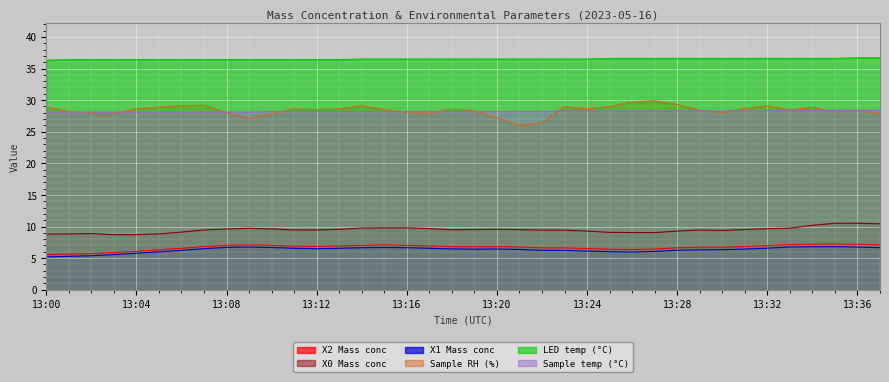

Reading right to left, list all the values displayed in this chart.

X2 Mass conc: 7.1	7.2	7.2	7.2	7.1	7.0	6.8	6.7	6.7	6.6	6.4	6.4	6.4	6.5	6.6	6.6	6.8	6.8	6.8	6.8	6.9	7.0	7.1	7.0	6.9	6.8	6.9	7.0	7.1	7.0	6.8	6.6	6.3	6.1	5.9	5.7	5.6	5.6
X0 Mass conc: 10.4	10.5	10.5	10.2	9.7	9.7	9.5	9.4	9.4	9.3	9.0	9.1	9.1	9.3	9.4	9.4	9.5	9.6	9.5	9.5	9.7	9.8	9.8	9.8	9.6	9.4	9.5	9.6	9.7	9.6	9.5	9.1	8.8	8.7	8.7	8.9	8.8	8.8
X1 Mass conc: 6.7	6.8	6.8	6.8	6.8	6.6	6.4	6.3	6.3	6.2	6.1	6.0	6.0	6.1	6.2	6.2	6.4	6.4	6.4	6.5	6.6	6.7	6.7	6.7	6.6	6.5	6.6	6.7	6.8	6.7	6.5	6.2	6.0	5.8	5.6	5.4	5.3	5.2
Sample RH (%): 27.9	28.3	28.1	28.9	28.4	29.1	28.7	28.0	28.4	29.3	29.9	29.7	29.0	28.6	29.0	26.4	26.0	27.2	28.3	28.6	27.9	28.1	28.5	29.1	28.6	28.5	28.6	27.8	27.1	28.0	29.2	29.1	28.9	28.6	27.9	27.9	28.2	28.9
LED temp (°C): 36.7	36.7	36.6	36.6	36.6	36.6	36.6	36.6	36.6	36.6	36.6	36.6	36.6	36.5	36.5	36.5	36.5	36.5	36.5	36.5	36.5	36.5	36.5	36.5	36.4	36.4	36.4	36.4	36.4	36.4	36.4	36.4	36.4	36.4	36.4	36.4	36.4	36.3
Sample temp (°C): 28.4	28.4	28.4	28.4	28.4	28.3	28.3	28.3	28.3	28.3	28.3	28.3	28.3	28.3	28.3	28.2	28.2	28.2	28.2	28.2	28.2	28.2	28.2	28.2	28.2	28.2	28.2	28.2	28.1	28.1	28.1	28.1	28.1	28.1	28.1	28.1	28.1	28.1